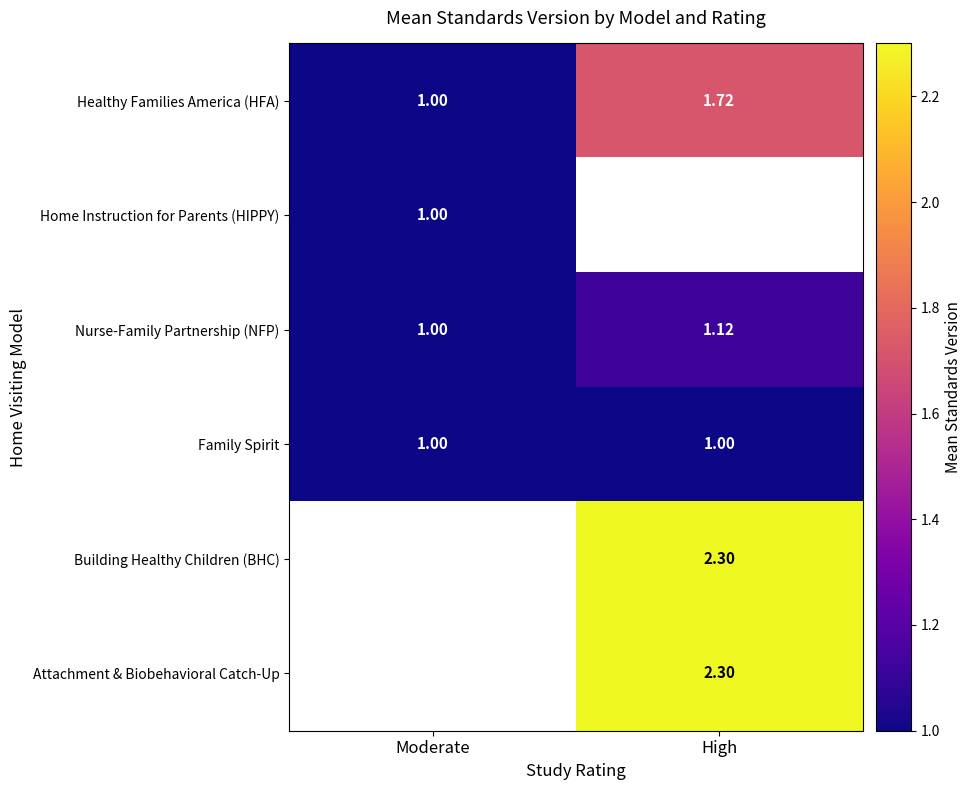

List the labels in order of Healthy Families America (HFA) value, smallest first.

Moderate, High